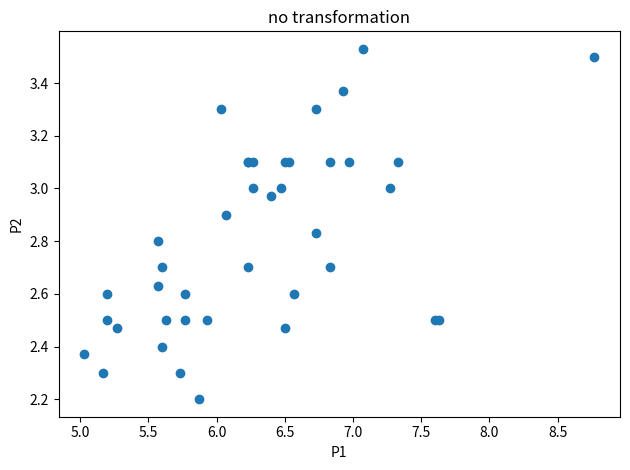

What Y value in the scatter plot is closest to 2?

2.2